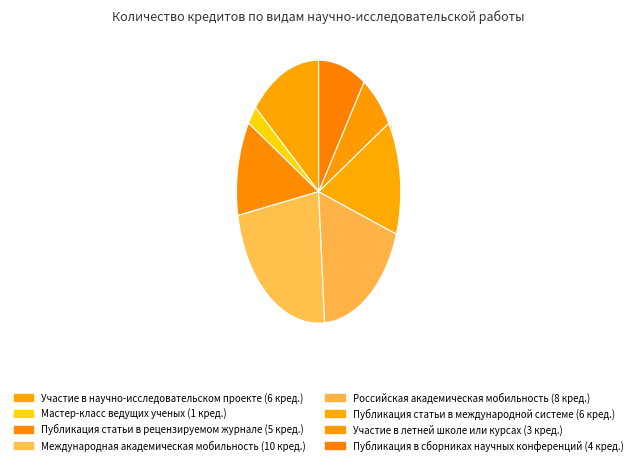

How many slices are in this pie chart?

8